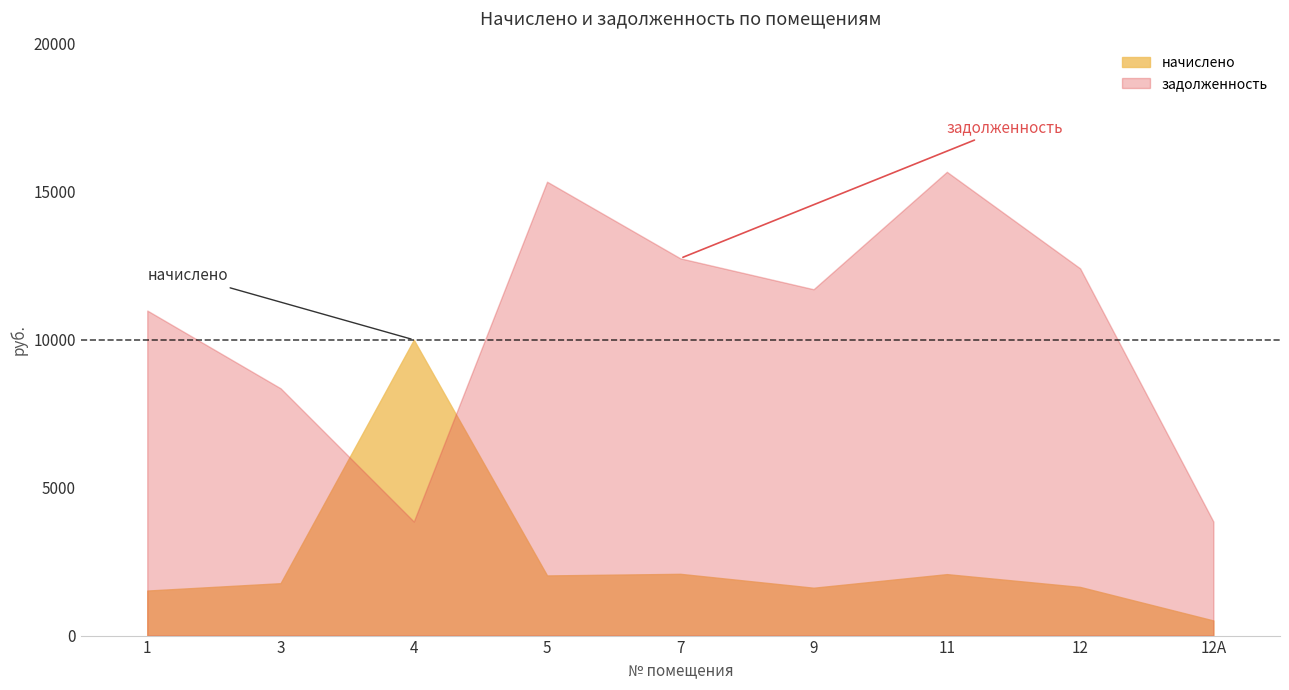

Which series changed the most between 3 and 11?

задолженность